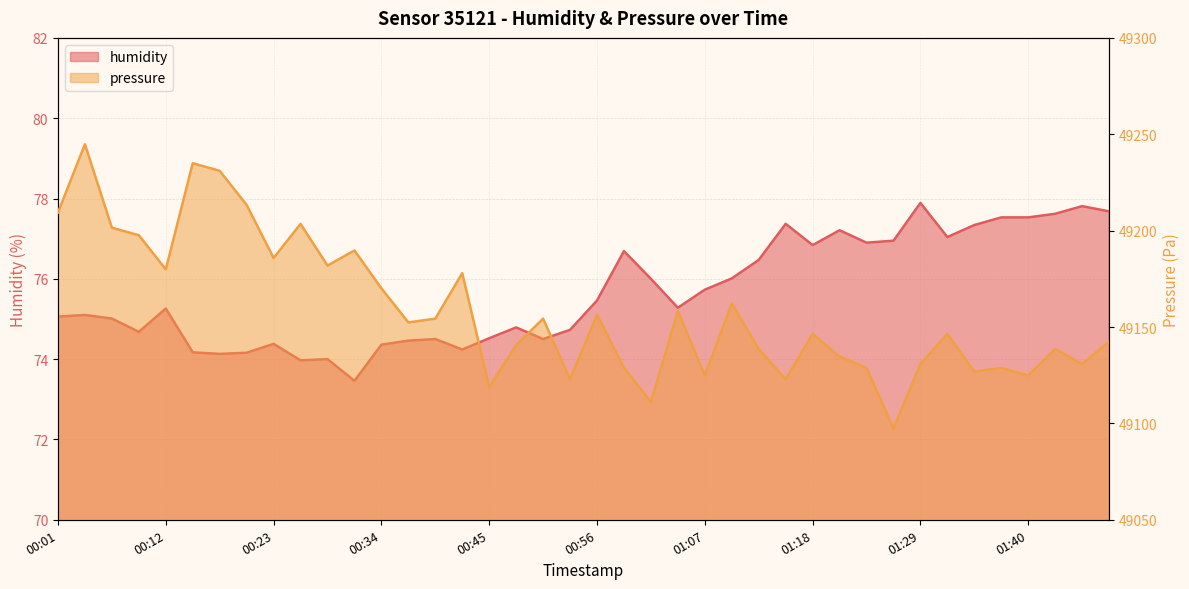

Between 00:36 and 01:29, which is larger?

01:29